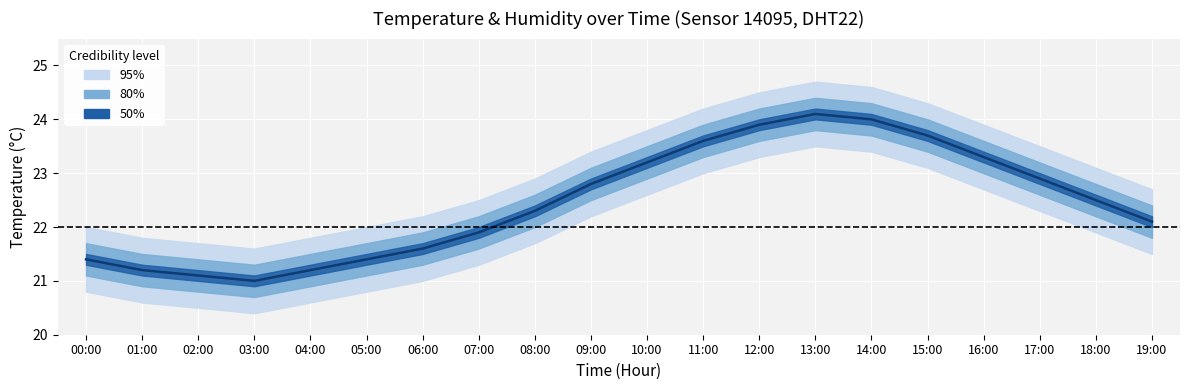

Read the value at 03:00.

21.0